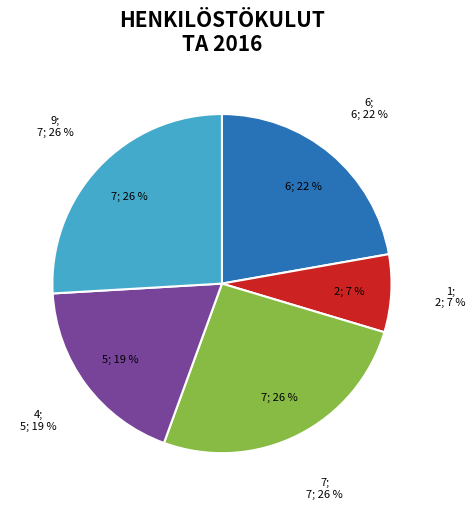

Approximately how many times larger is the value at 1 compared to 4?

0.4